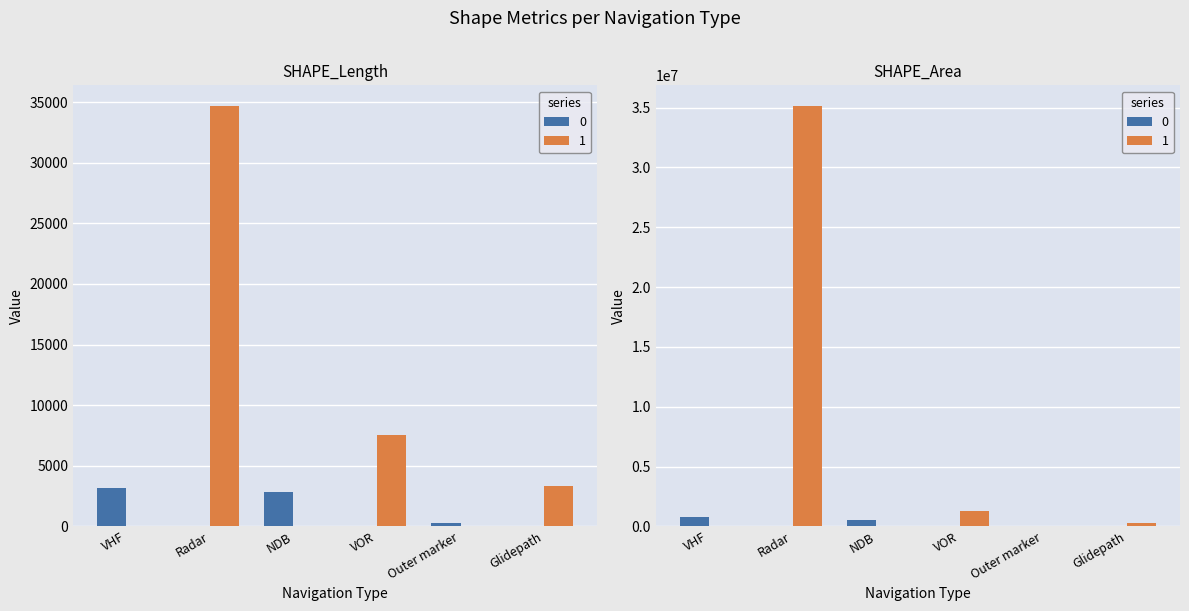

At which category is the sum across all series the highest?

Radar